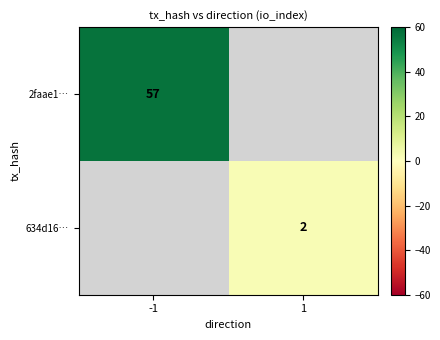

The value of 634d16… at 1 is 3.2. True or false?

False